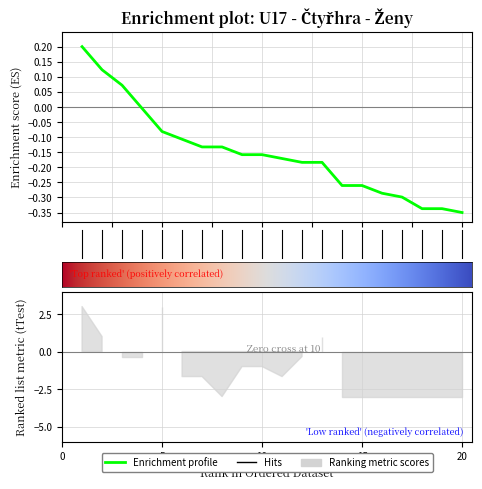

Reading left to right, what are all the values shown in this chart?

1=0.2	2=0.1	3=0.1	4=-0.0	5=-0.1	6=-0.1	7=-0.1	8=-0.1	9=-0.2	10=-0.2	11=-0.2	12=-0.2	13=-0.2	14=-0.3	15=-0.3	16=-0.3	17=-0.3	18=-0.3	19=-0.3	20=-0.3